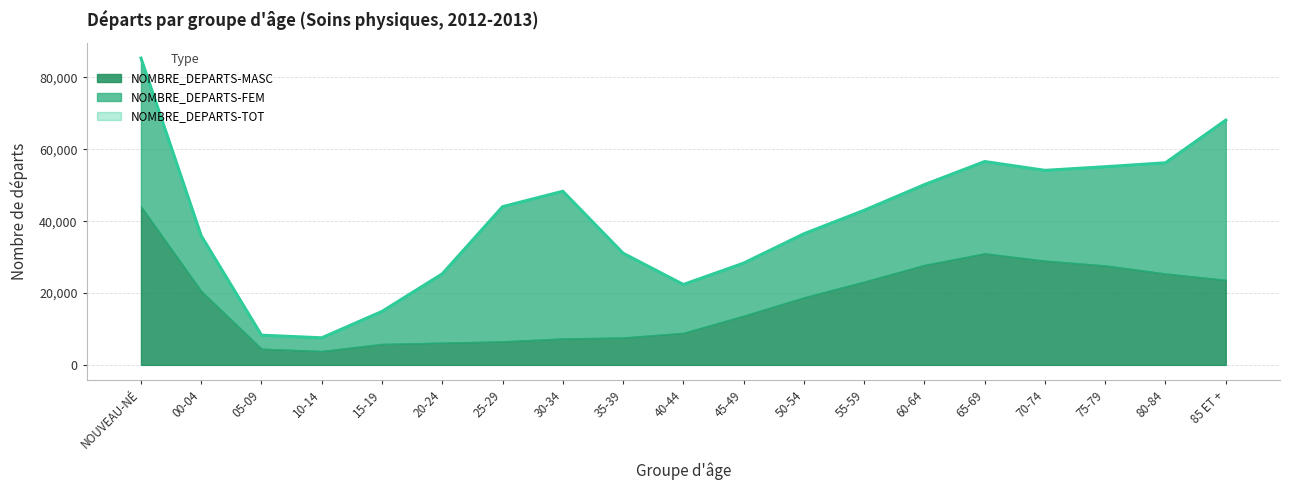

What are all the series names shown in the legend?

NOMBRE_DEPARTS-FEM, NOMBRE_DEPARTS-MASC, NOMBRE_DEPARTS-TOT